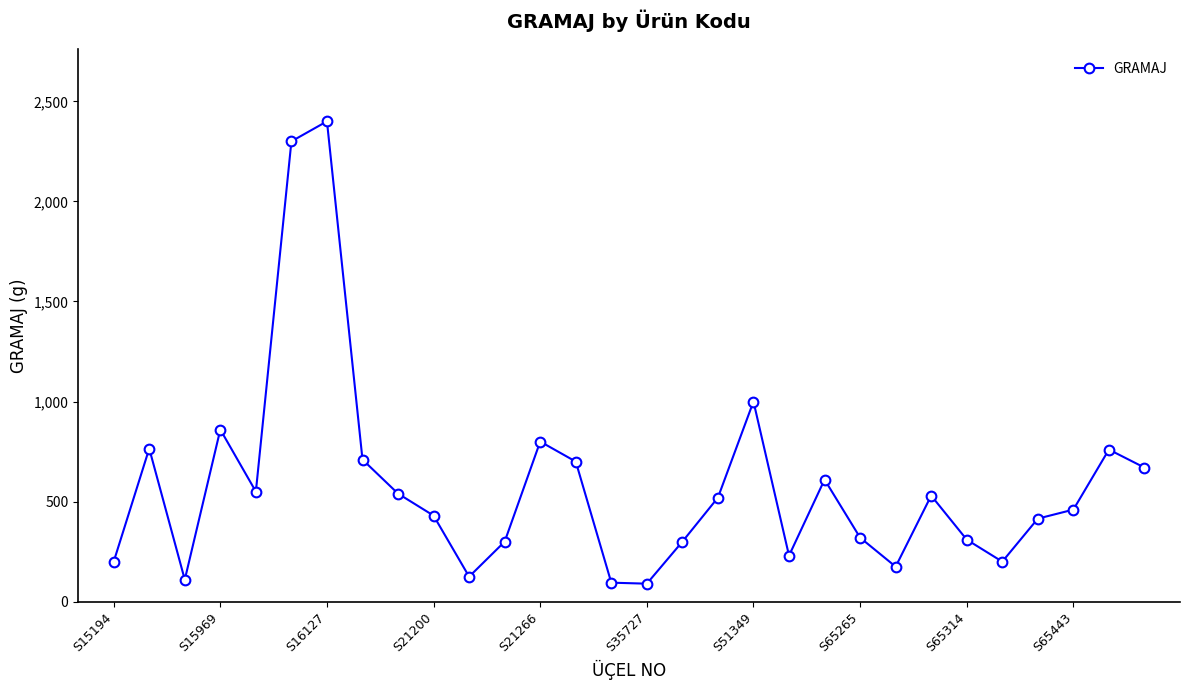

True or false: there are more than 2 points higher than both neighbors.

True